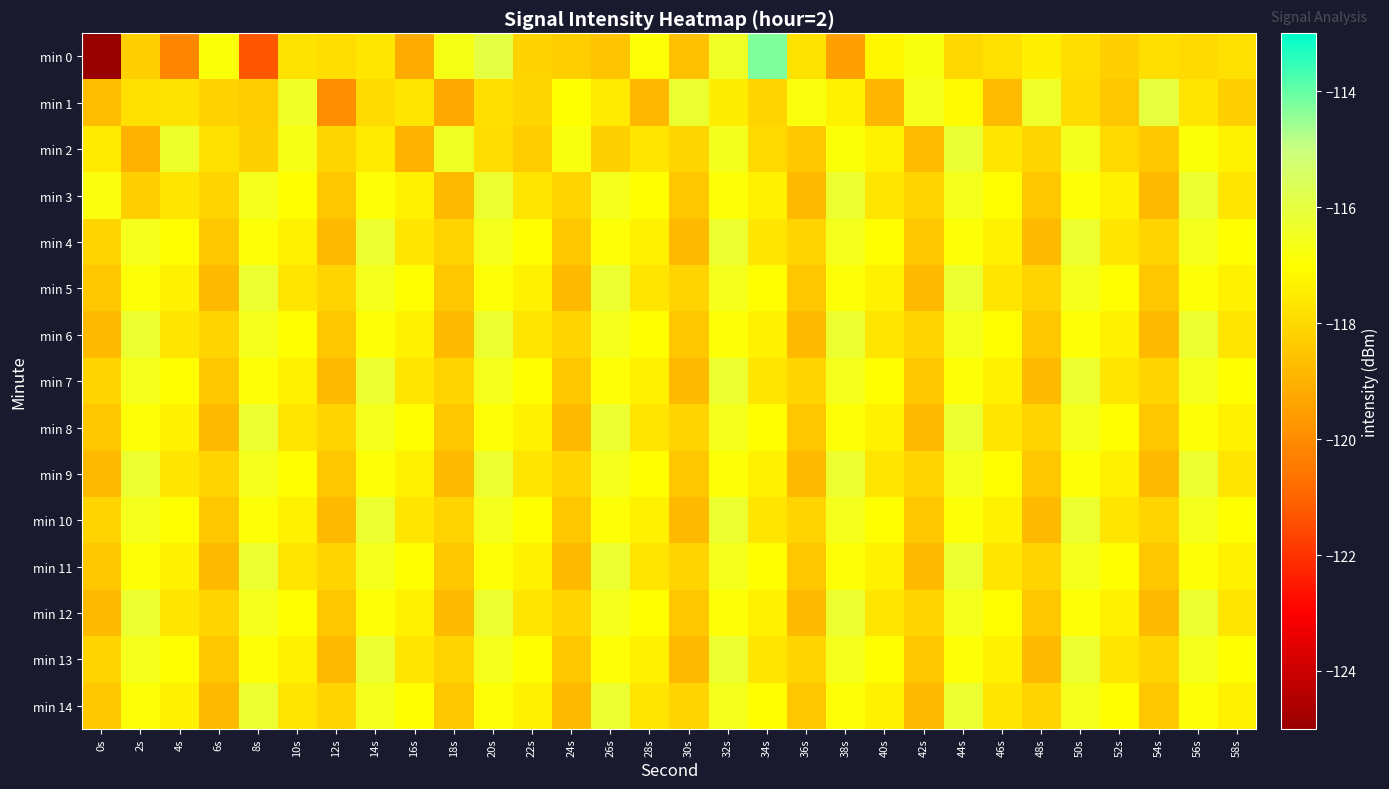

Rank the series by their maximum value, from highest to lowest.

min 0, min 1, min 2, min 3, min 4, min 5, min 6, min 7, min 8, min 9, min 10, min 11, min 12, min 13, min 14